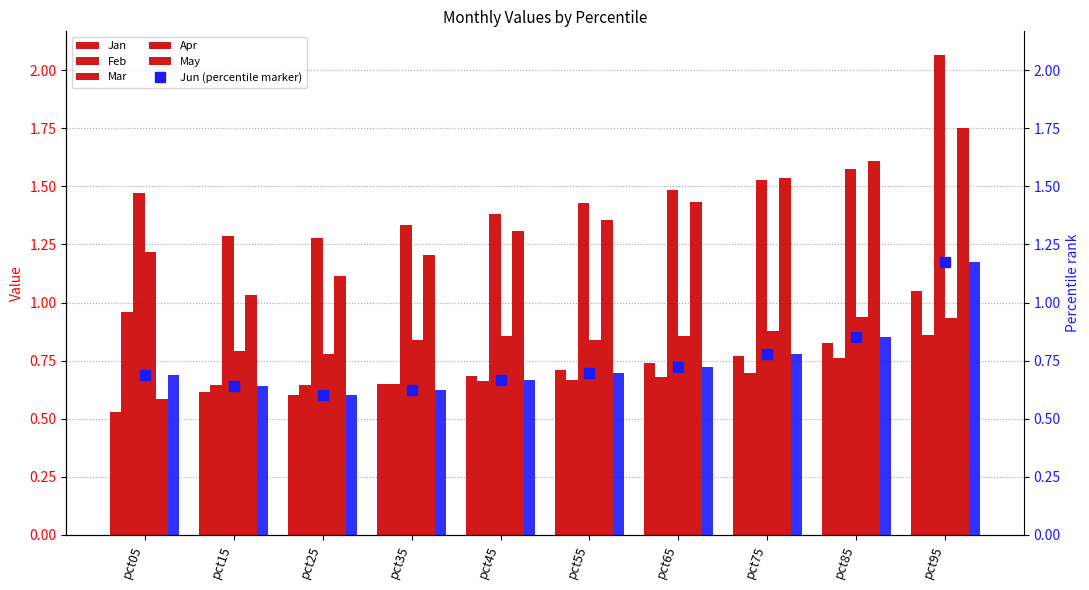

Count the Feb values in the range 0 to 1.

10